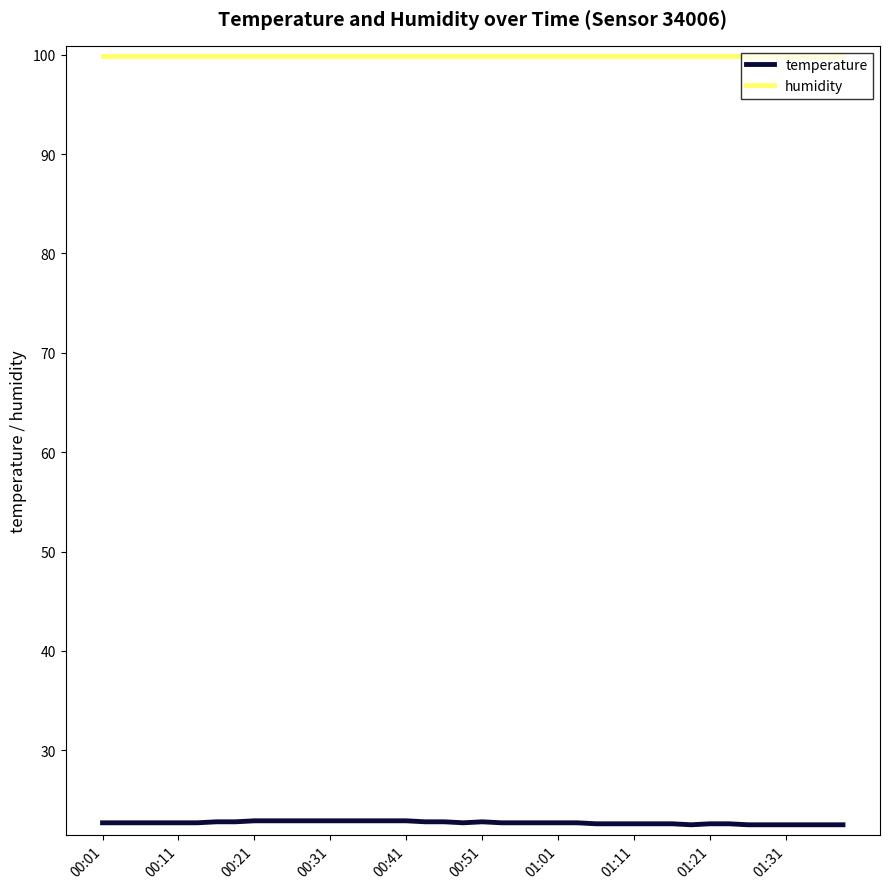

What is the difference between the second highest and minimum values in the temperature series?

0.4